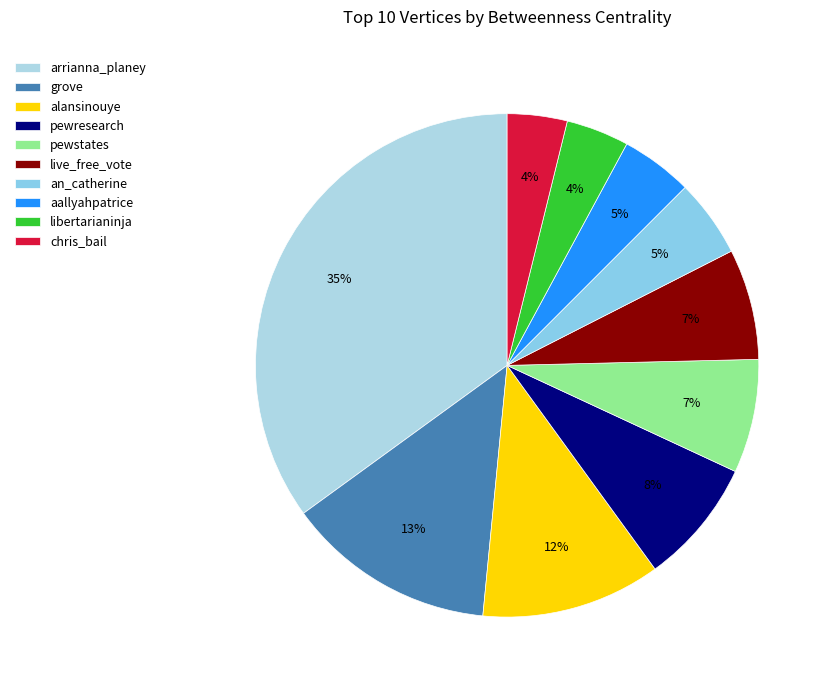

Count the number of slices in the pie.

10